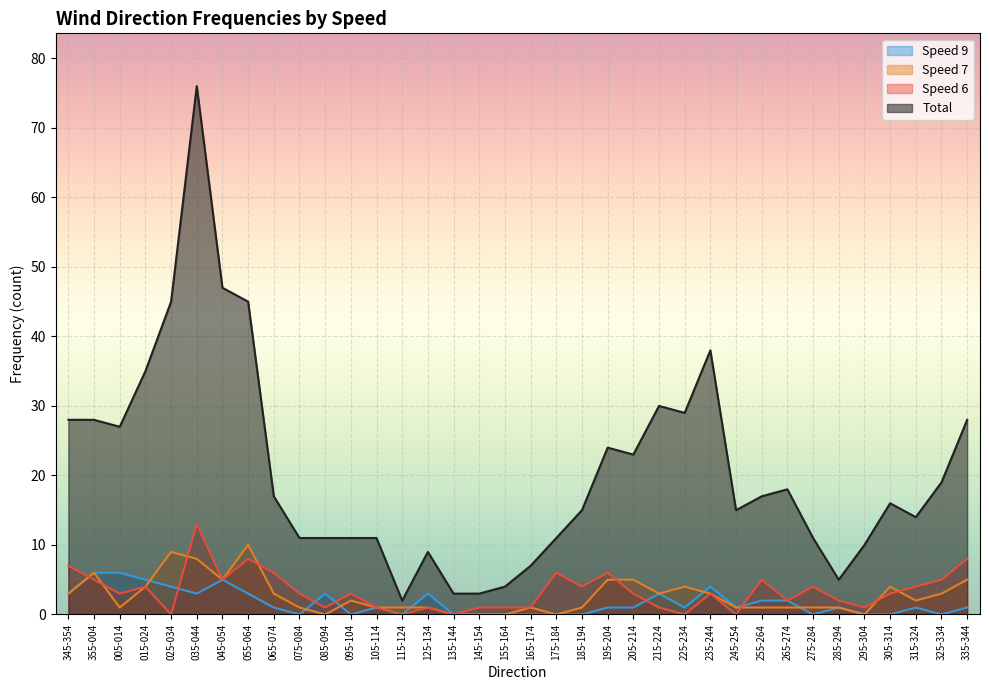

How many distinct data groups are displayed?

4